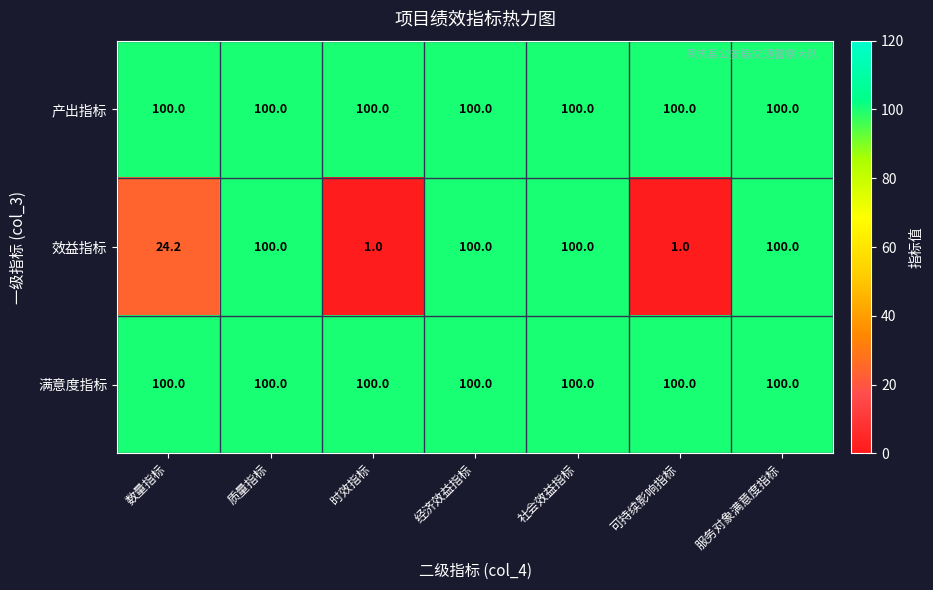

What is the greatest value displayed?

100.0